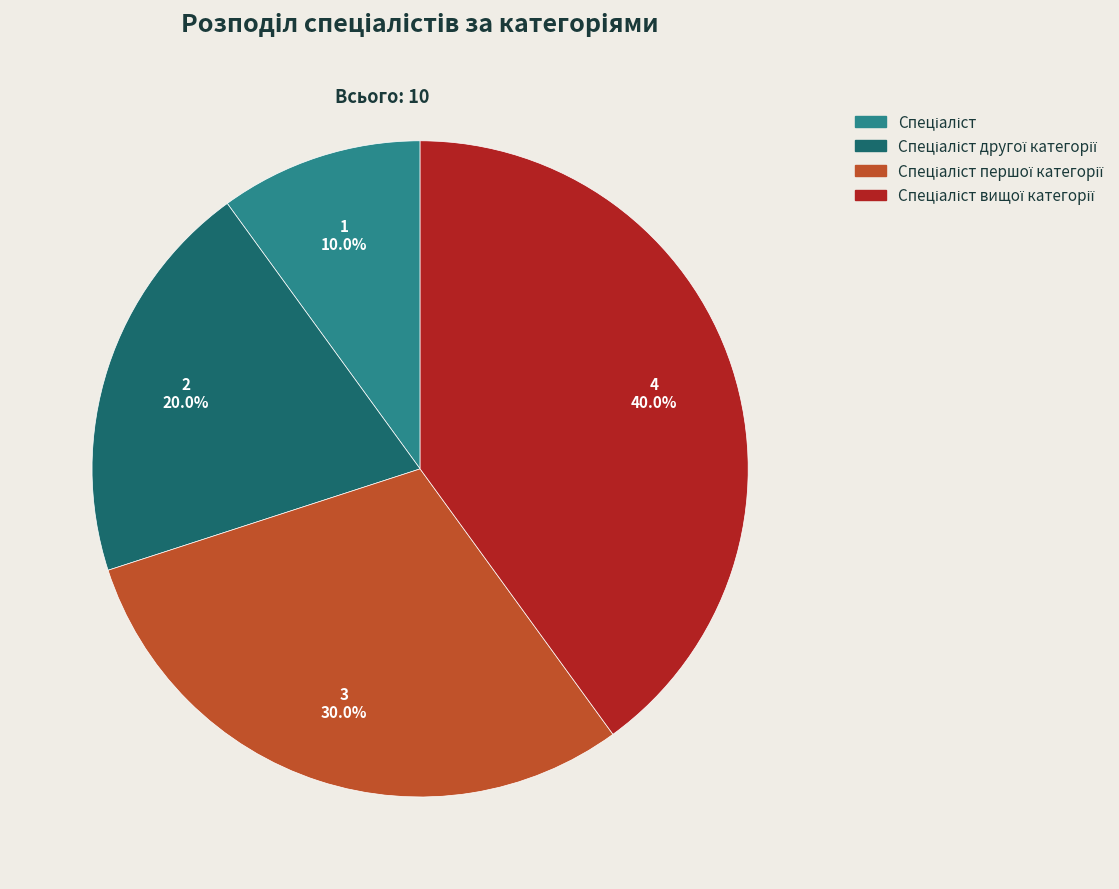

Is there any slice that represents more than half of the pie?

No